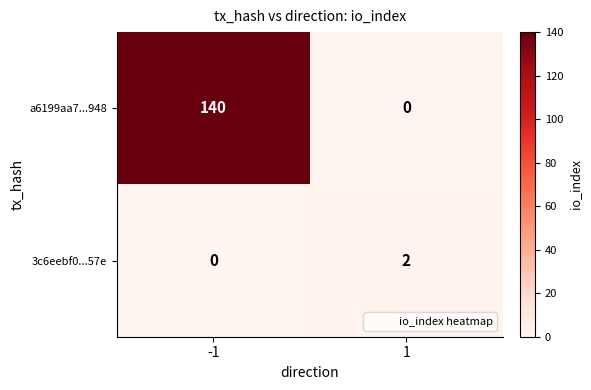

Rank the categories by 3c6eebf0...57e value from lowest to highest.

-1, 1